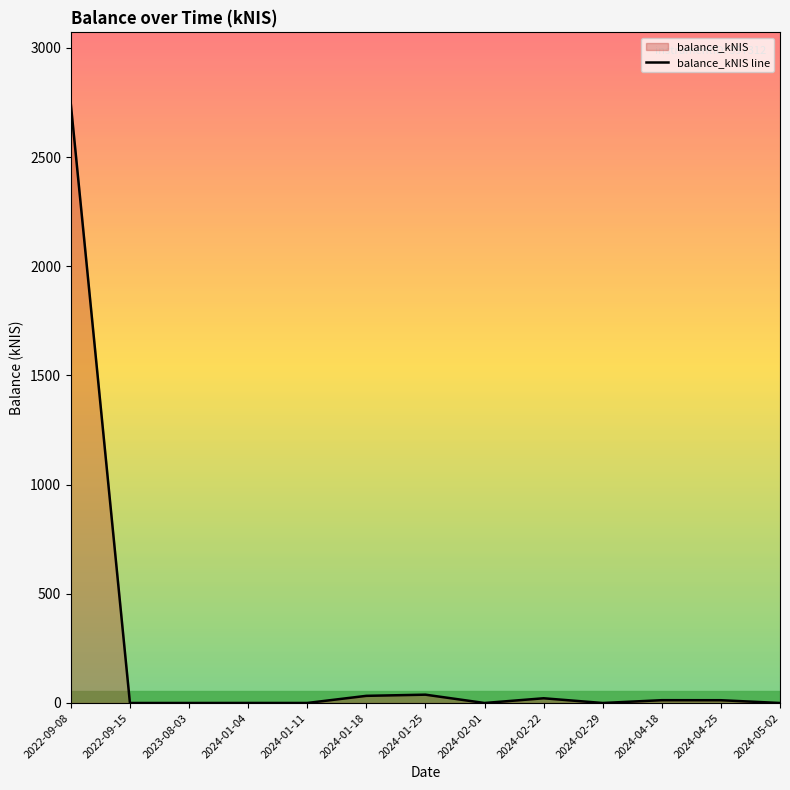

The chart shows a value of 2742.2 at 2022-09-08. True or false?

True